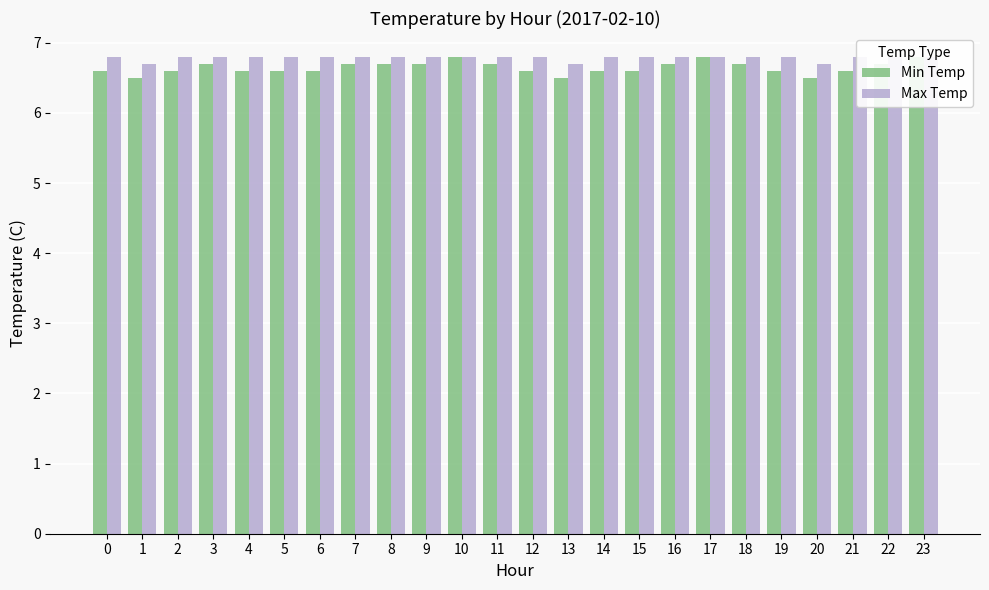

What is the difference between the second highest and minimum values in the Max Temp series?

0.1